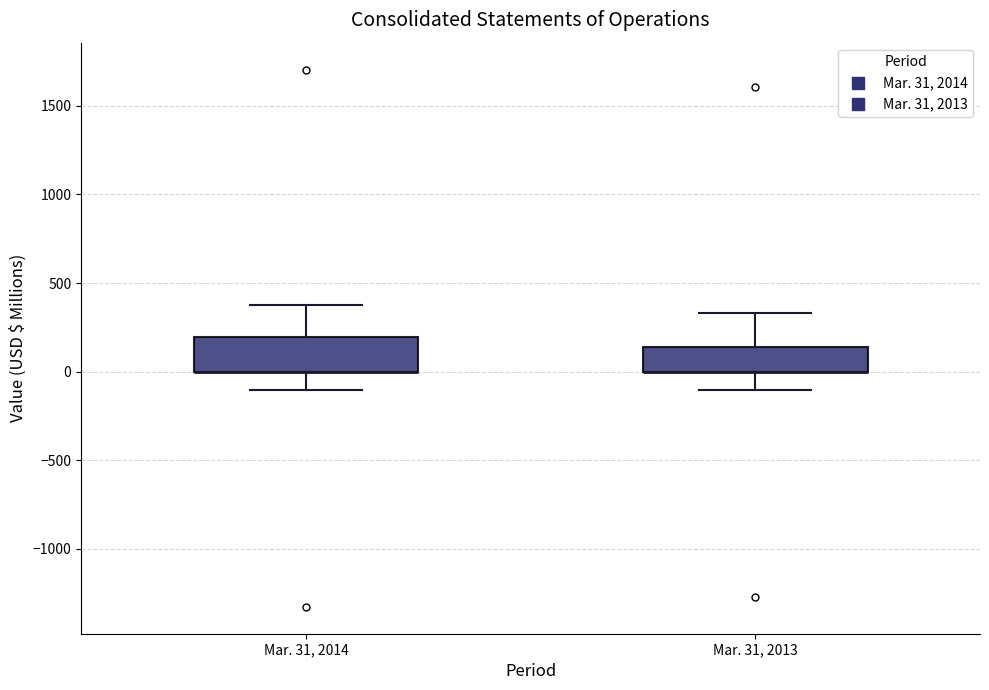

Reading left to right, read every box against the y-axis: the position of its median line, the range the box covers, and the ends of its whiskers. The values are not printed on the chart, so give them approximately, as read against the axis.

Mar. 31, 2014: median 0 (drawn on the box's lower edge), box 0 to 200, whiskers -100 to 400
Mar. 31, 2013: median 0 (drawn on the box's lower edge), box 0 to 150, whiskers -100 to 350